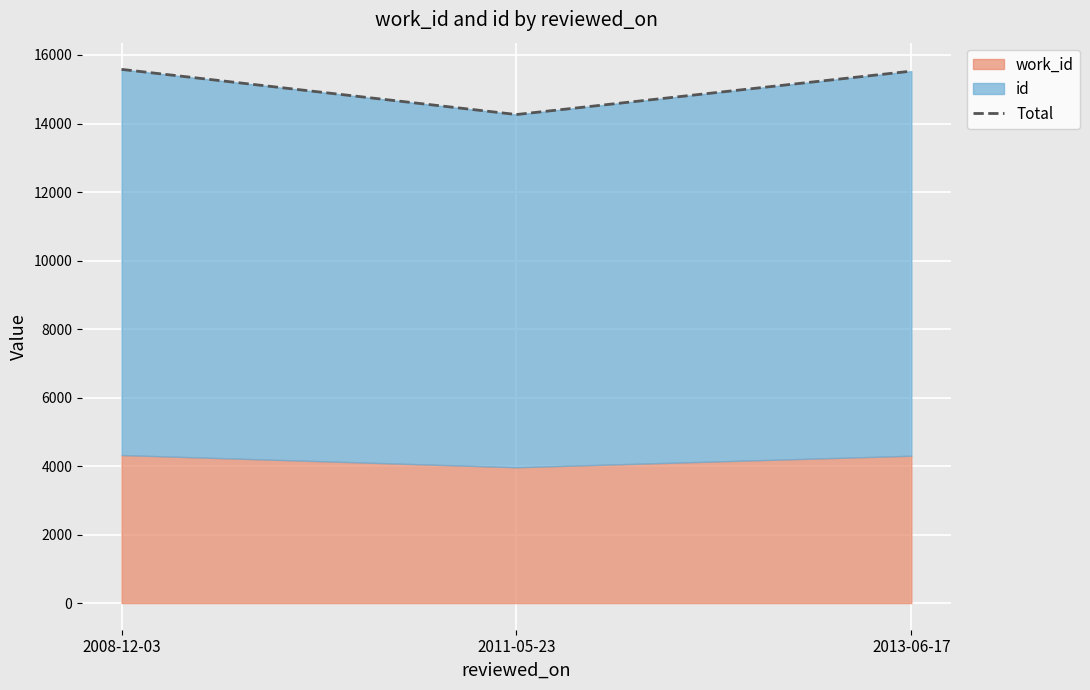

List the labels in order of value, largest first.

2008-12-03, 2013-06-17, 2011-05-23